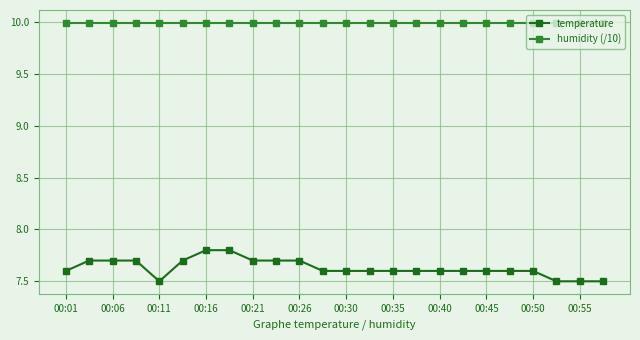

Does the chart display data point markers on the line(s)?

Yes